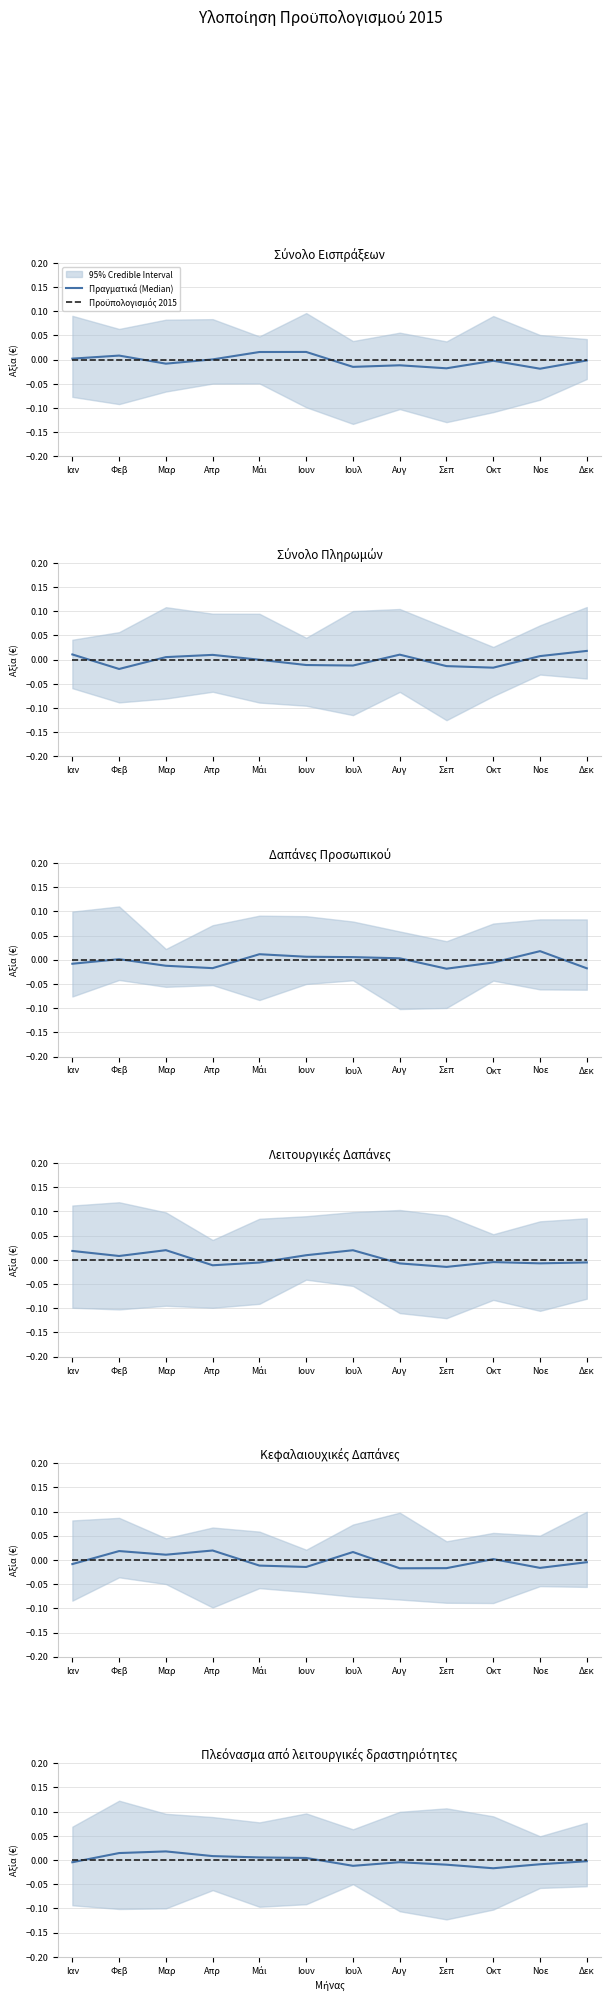

True or false: Προϋπολογισμός 2015 has more than 0 interior local peaks.

False